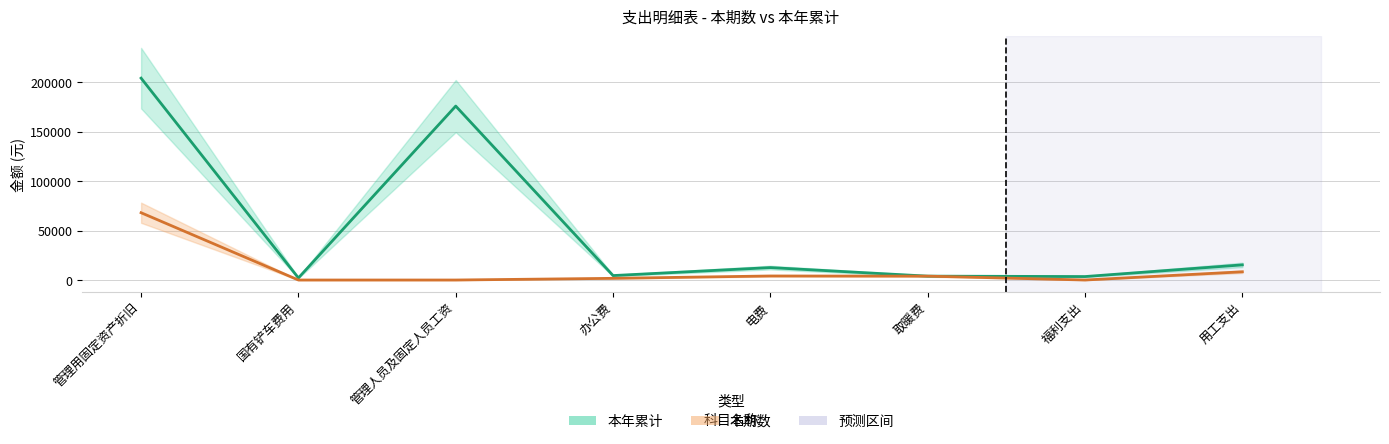

What is the average value of the 本年累计 series?

52763.6